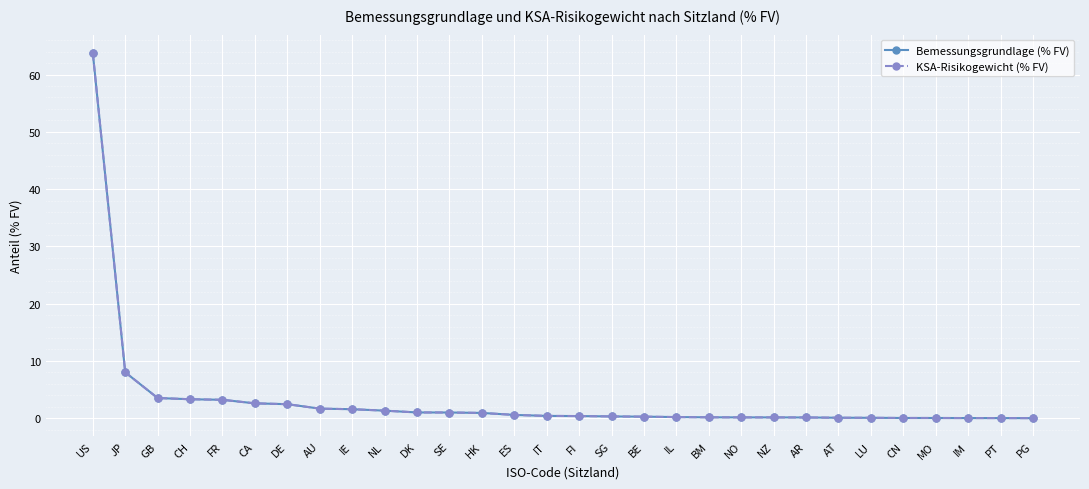

Which series has the largest total across all categories?

Bemessungsgrundlage (% FV)